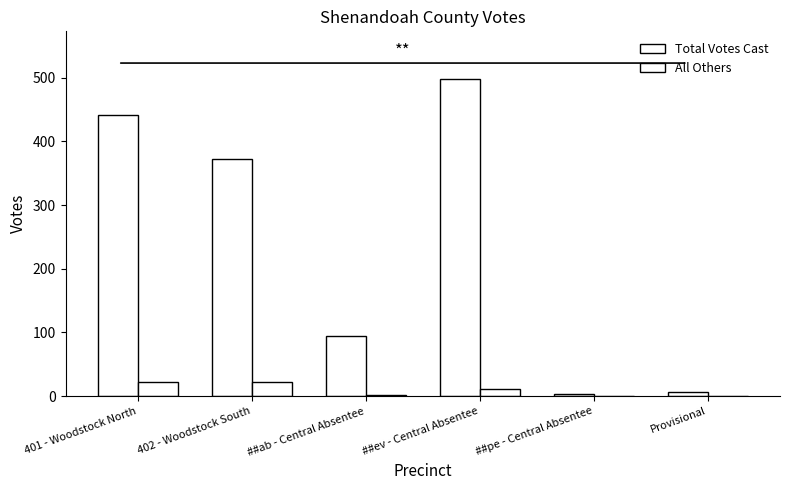

What is the label of the 4th bar from the left?

##ev - Central Absentee